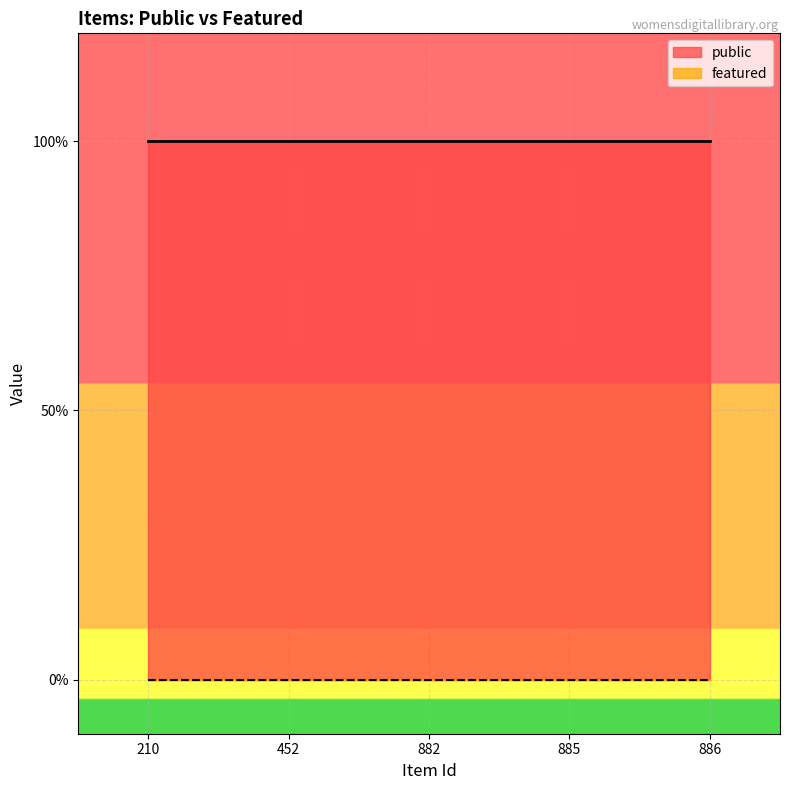

At which label is featured closest to 0?

210